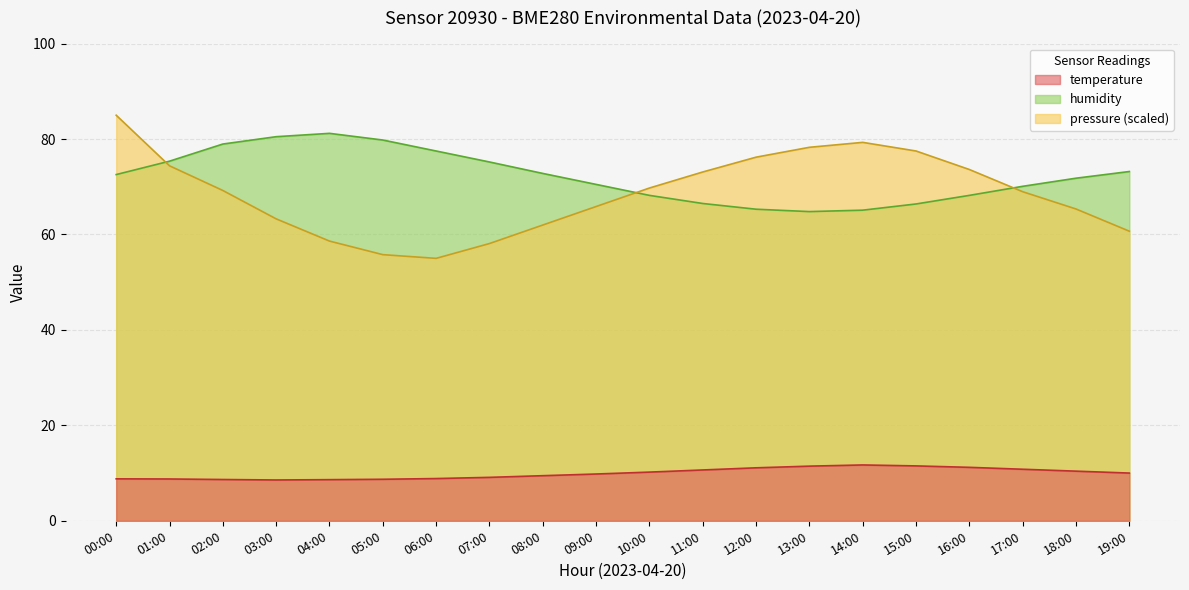

Does the chart have visible grid lines?

Yes